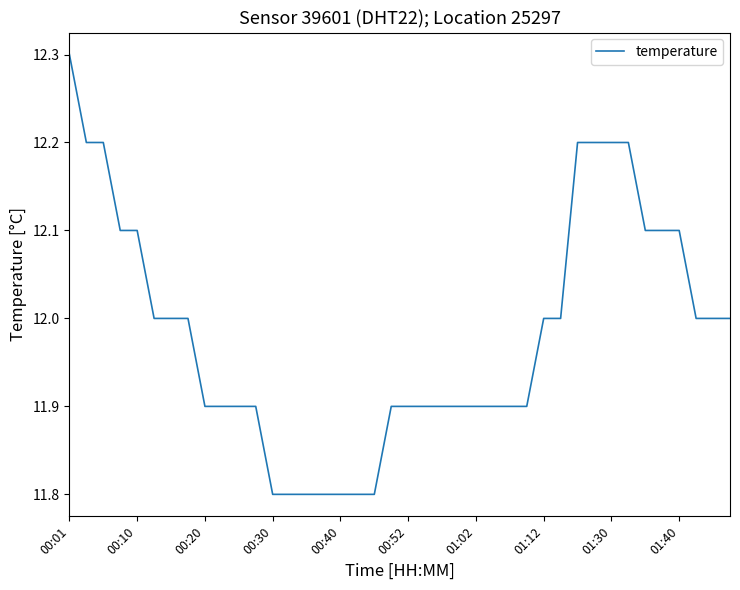

What is the difference between the maximum and minimum values?

0.5